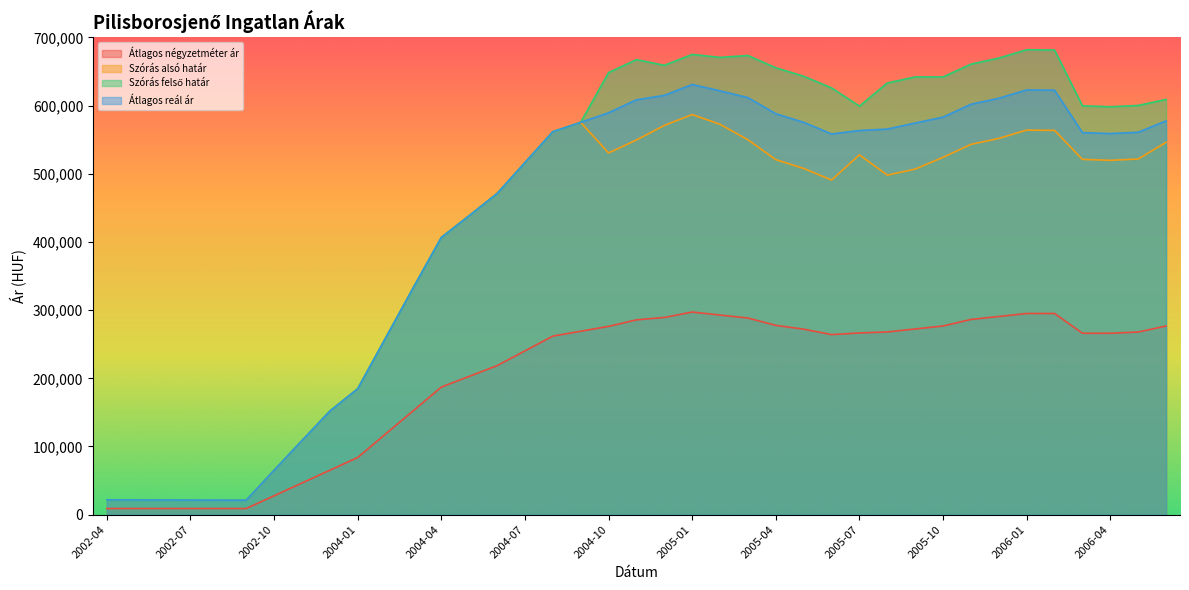

At which label does Átlagos reál ár first exceed 560902?

2004-08